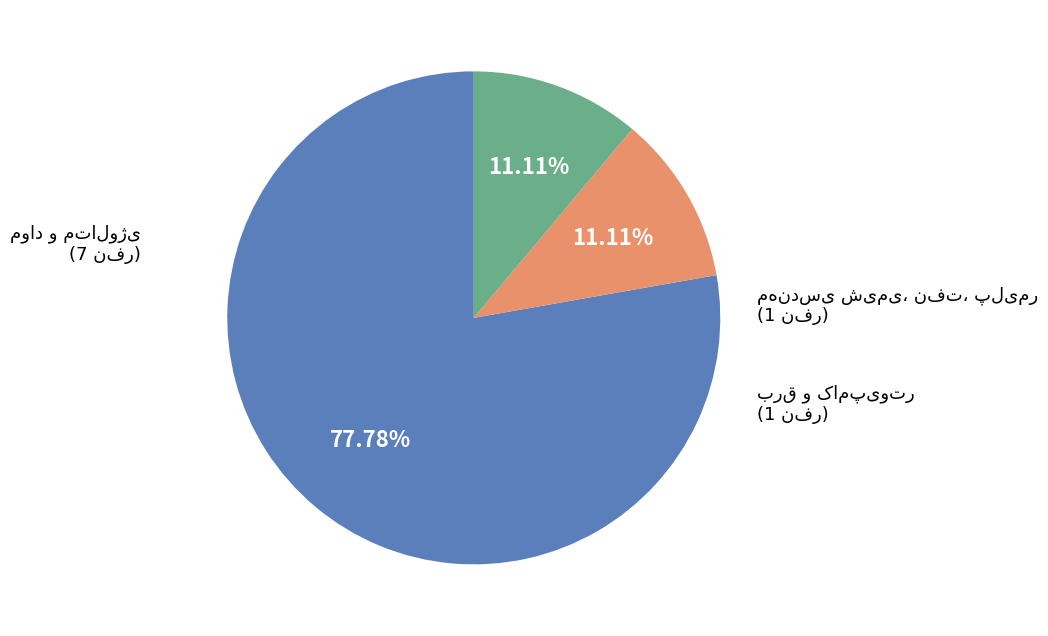

Is there a majority slice in this chart?

Yes